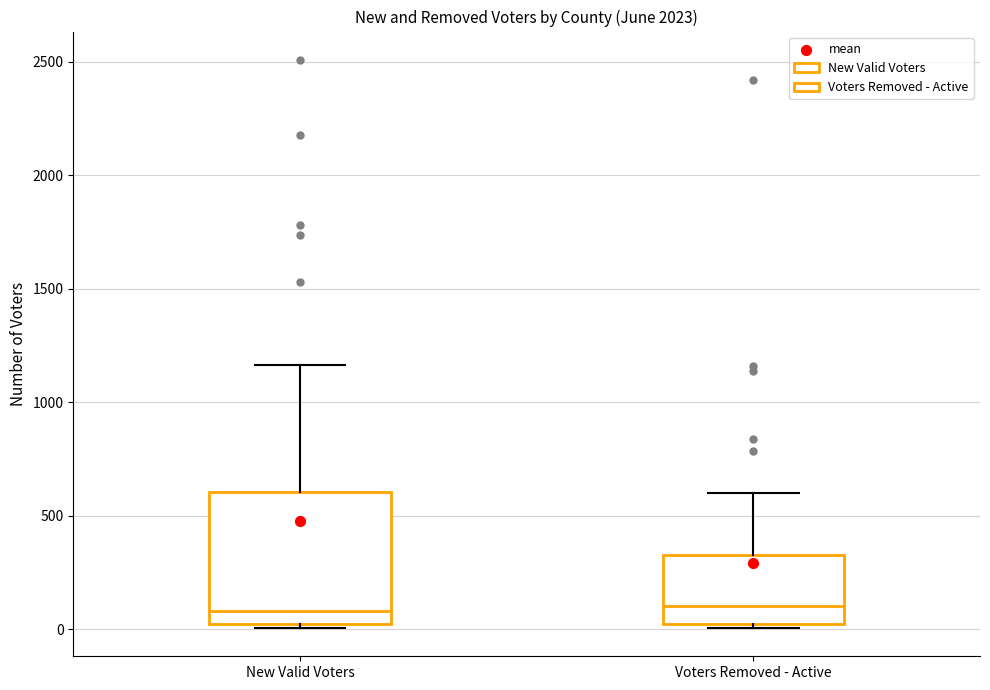

Which box is the tallest, from its lower edge to its upper edge?

New Valid Voters